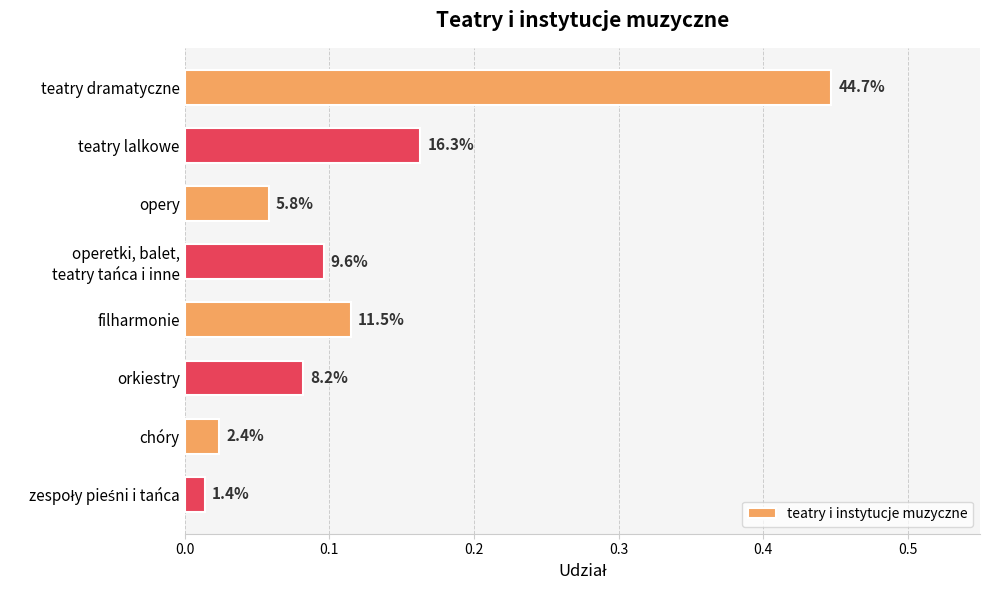

Are the bars horizontal?

Yes